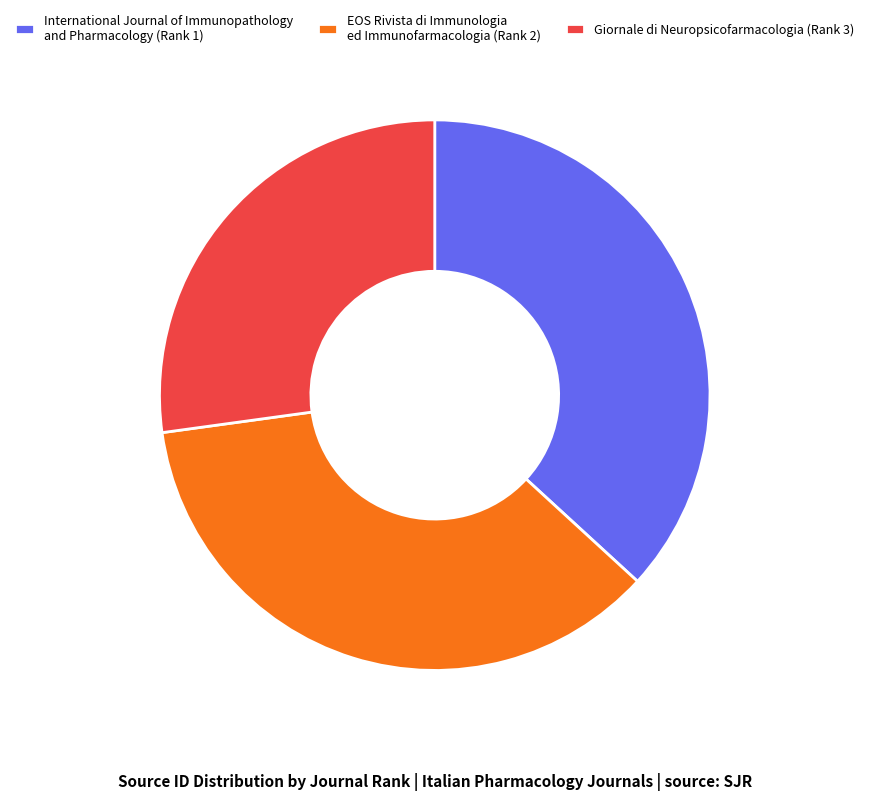

Which slice is the largest?

International Journal of Immunopathology and Pharmacology (Rank 1)